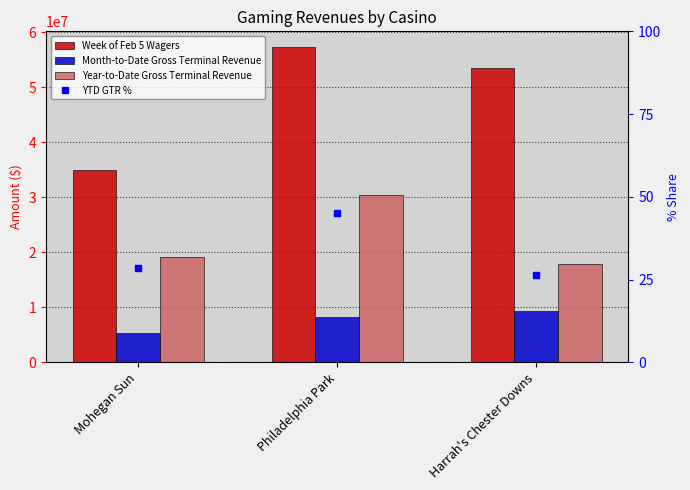

Rank the series at Harrah's Chester Downs from lowest to highest value.

YTD GTR %, Month-to-Date Gross Terminal Revenue, Year-to-Date Gross Terminal Revenue, Week of Feb 5 Wagers